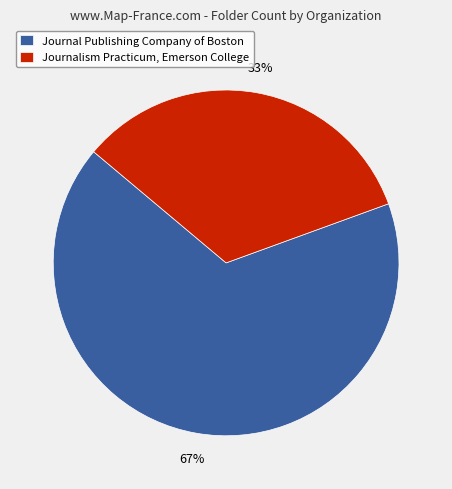

Which has a higher value, Journal Publishing Company of Boston or Journalism Practicum, Emerson College?

Journal Publishing Company of Boston